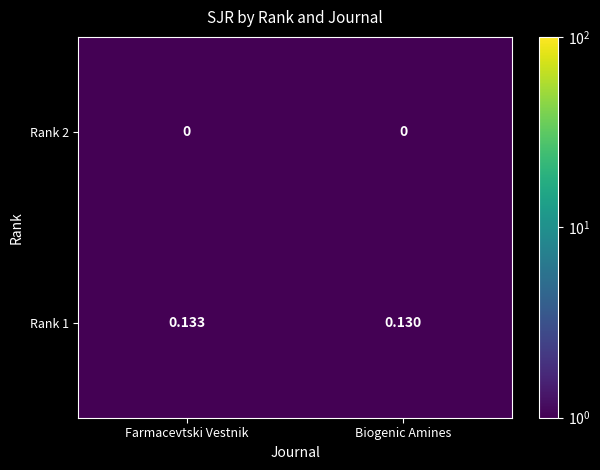

At which label is Rank 1 closest to 0?

Biogenic Amines